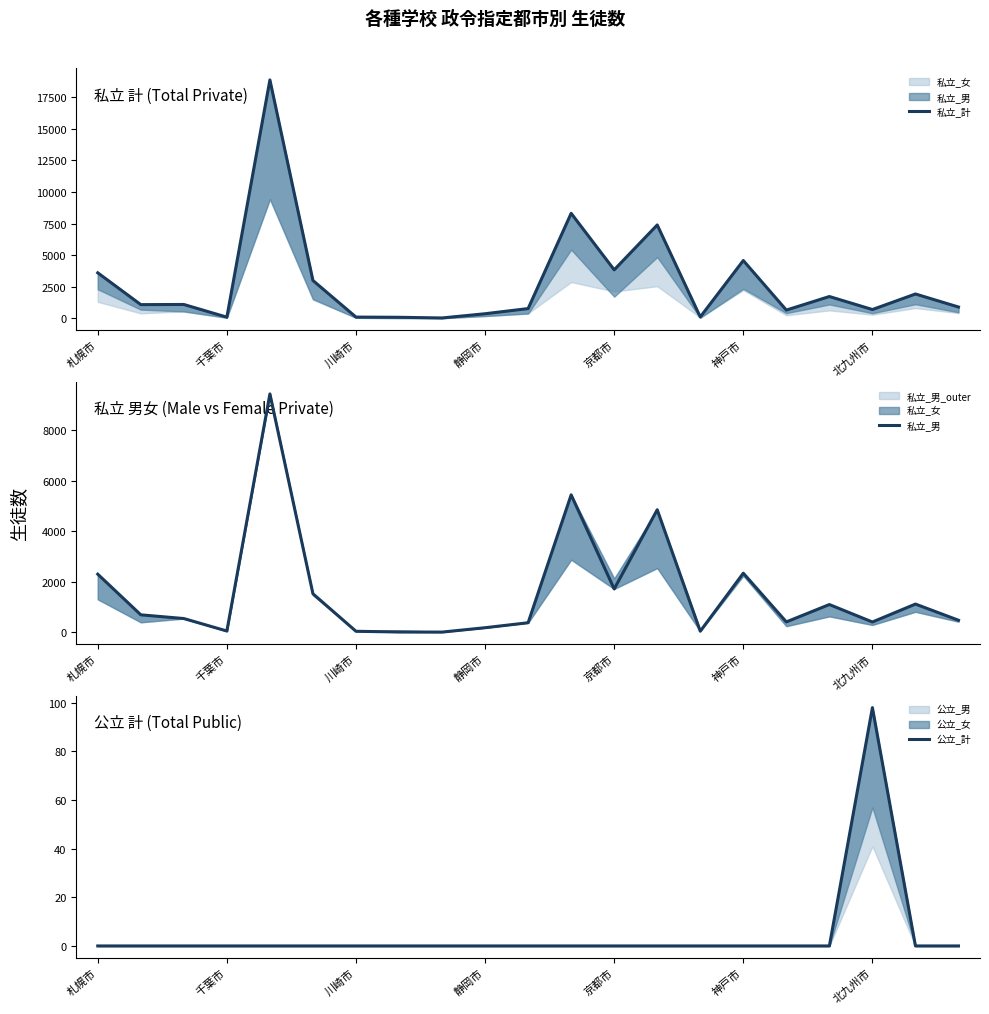

Is this an area chart (filled region under the line)?

No